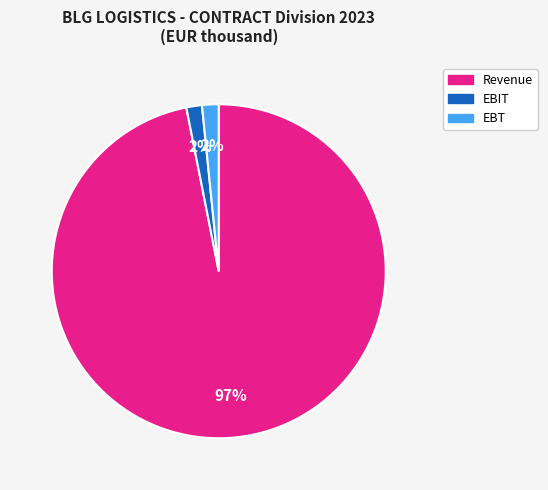

What is the largest slice in the pie chart?

Revenue